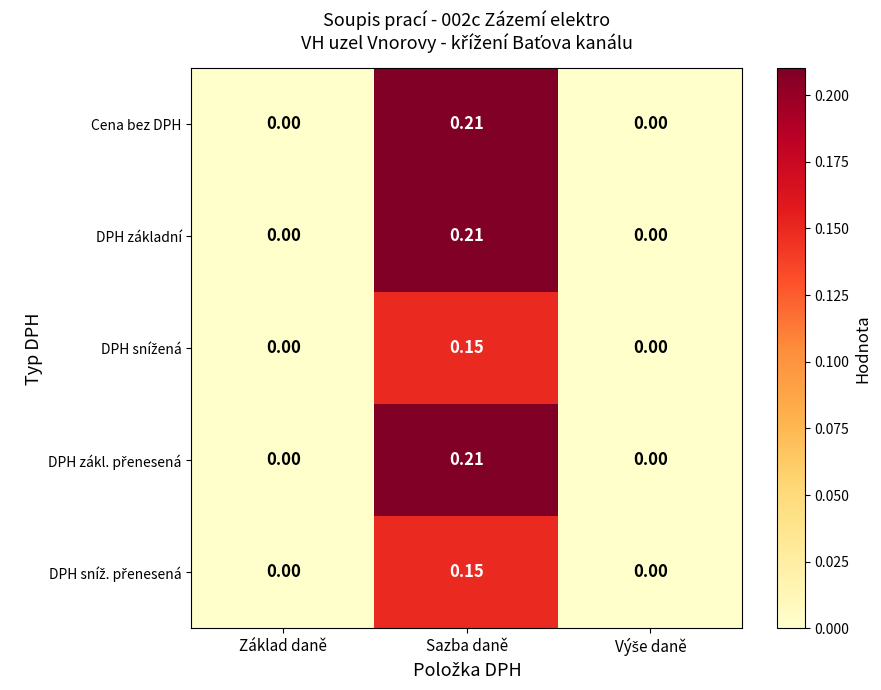

At which category is the sum across all series the highest?

Sazba daně